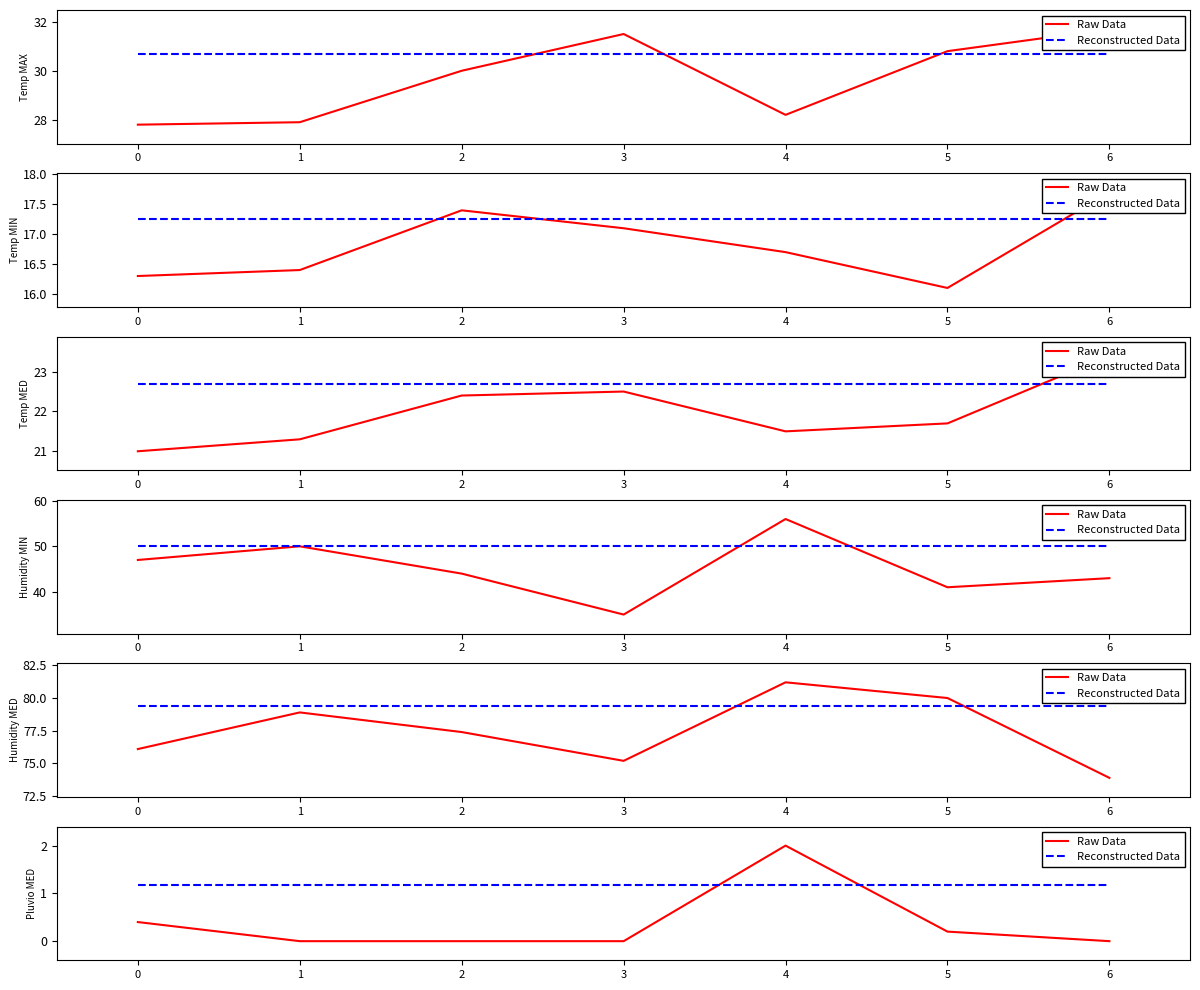

What is the value of the Reconstructed Data point at the 7th from the left?

1.2